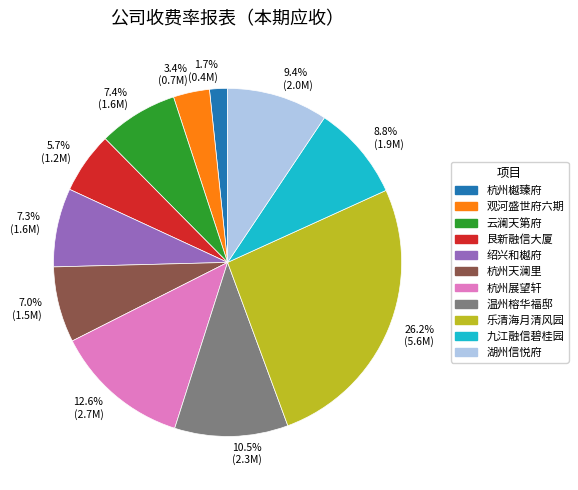

To the nearest percent, what is the difference between the largest and smallest slice percentages?

25%